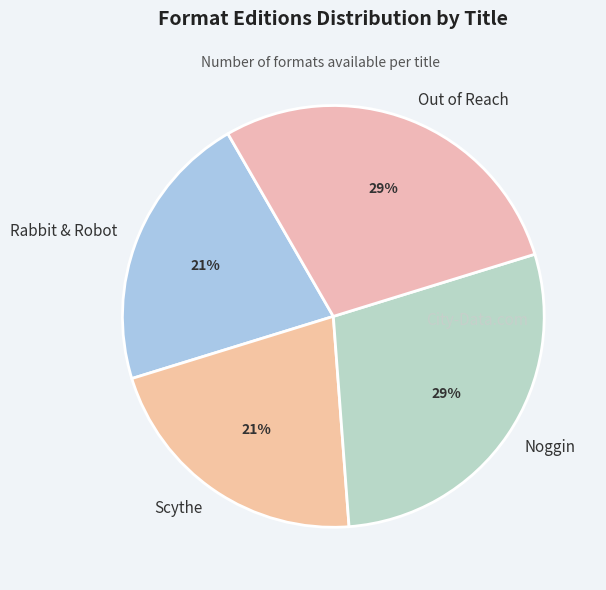

Is it true that Rabbit & Robot is 33% of the pie?

False